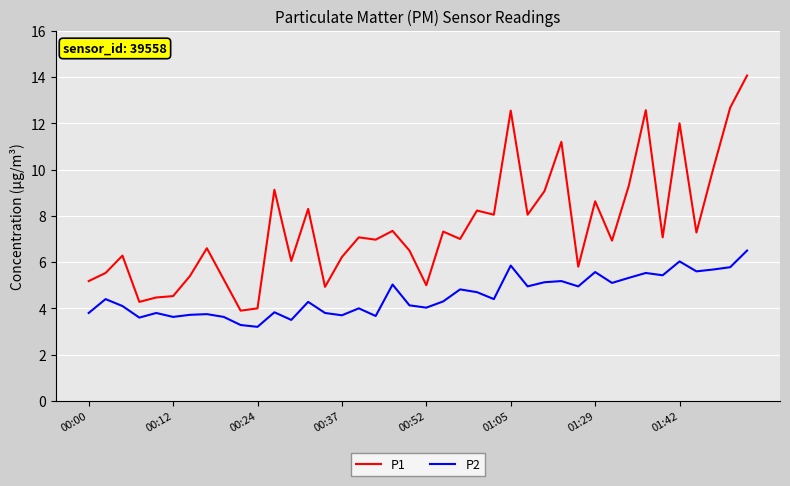

Which series has the widest spread of values?

P1